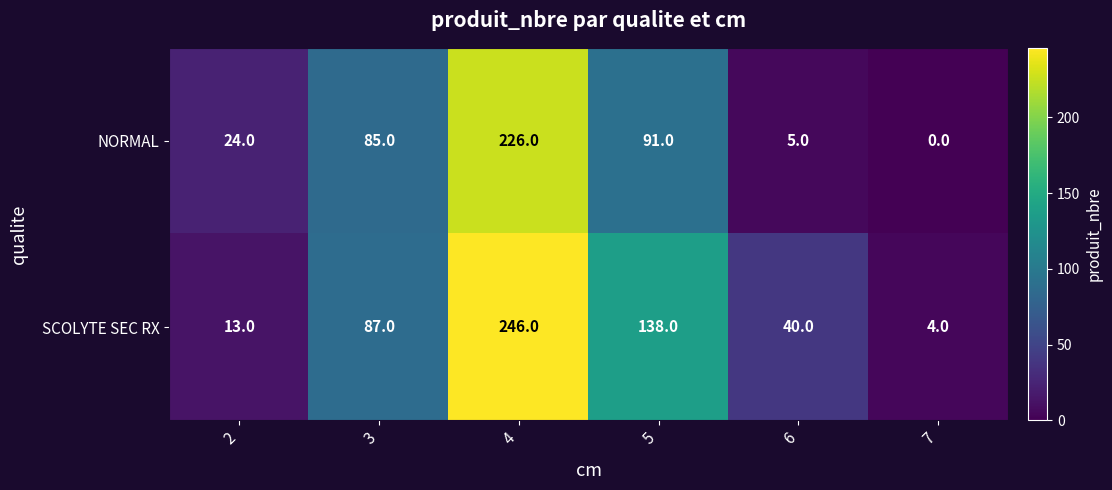

Rank the series by their average value, from lowest to highest.

NORMAL, SCOLYTE SEC RX